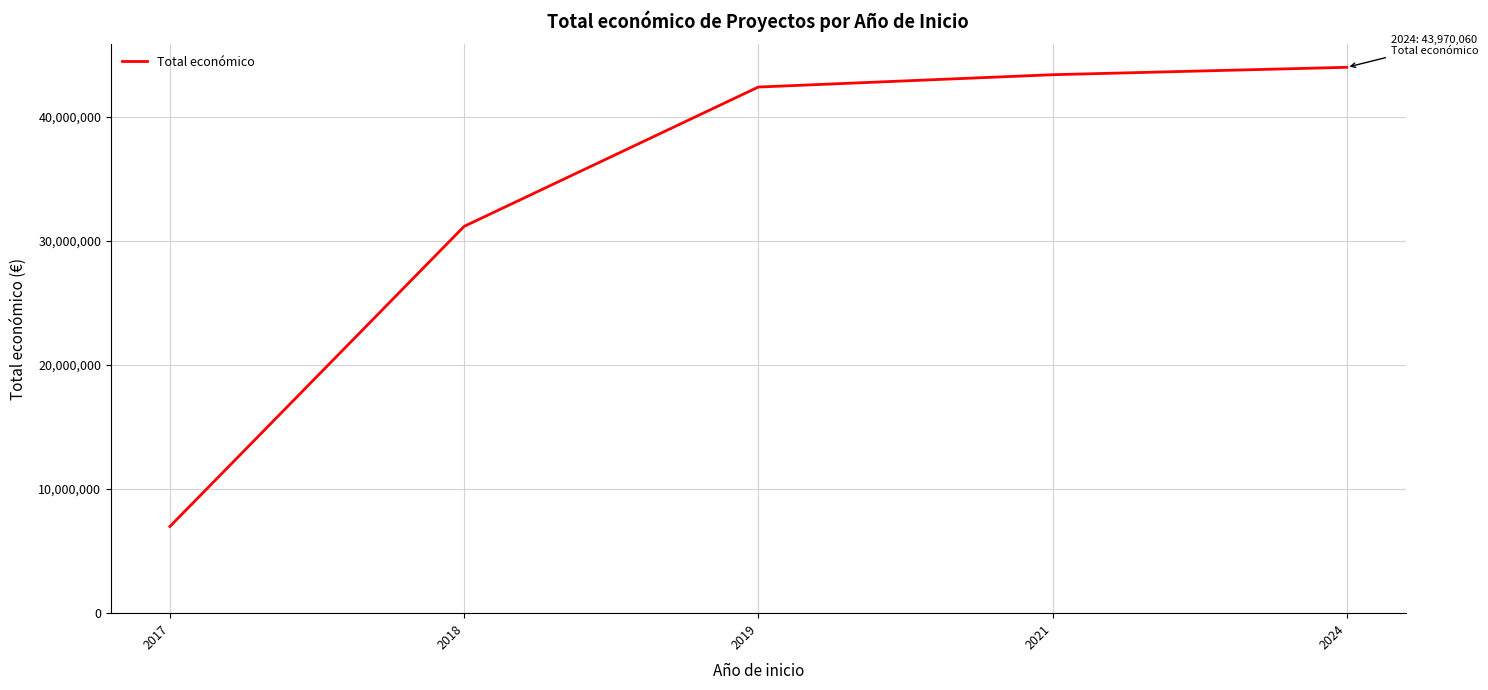

Where is the data nearest to the value 25477640?

2018